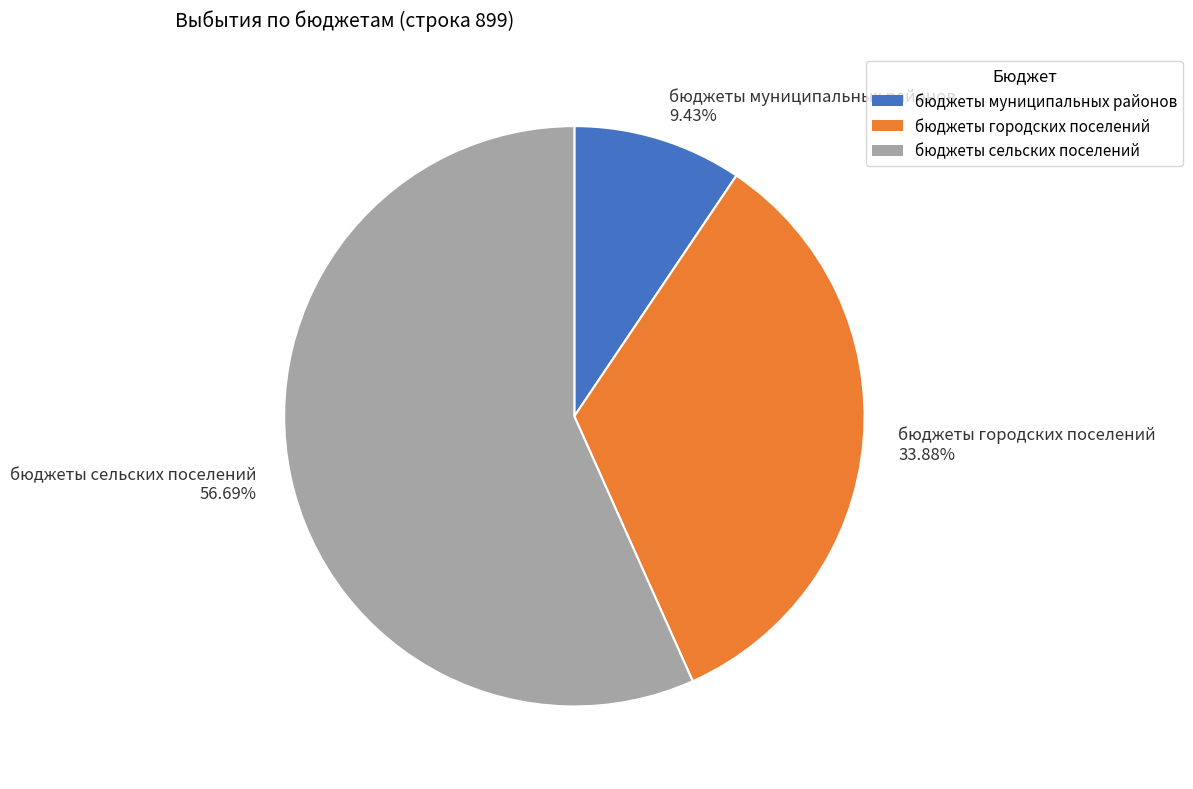

To the nearest percent, what portion does бюджеты сельских поселений represent?

57%